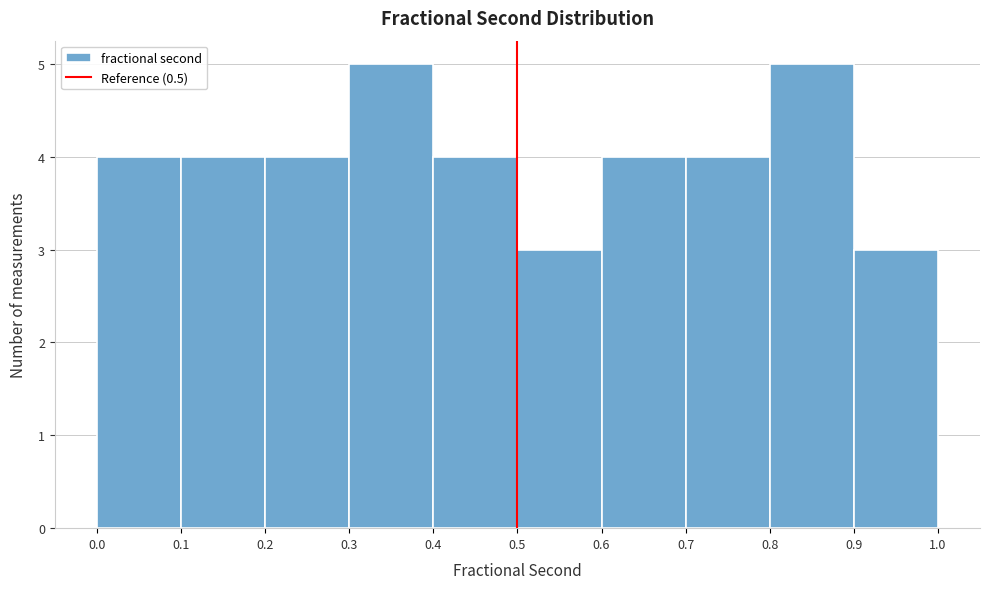

Reading left to right, transcribe this chart: for each bar, give the range it covers on the x-axis and its height. The values are not printed on the chart, so give them approximately, as read against the axis.

0.0 to 0.1: 4
0.1 to 0.2: 4
0.2 to 0.3: 4
0.3 to 0.4: 5
0.4 to 0.5: 4
0.5 to 0.6: 3
0.6 to 0.7: 4
0.7 to 0.8: 4
0.8 to 0.9: 5
0.9 to 1.0: 3